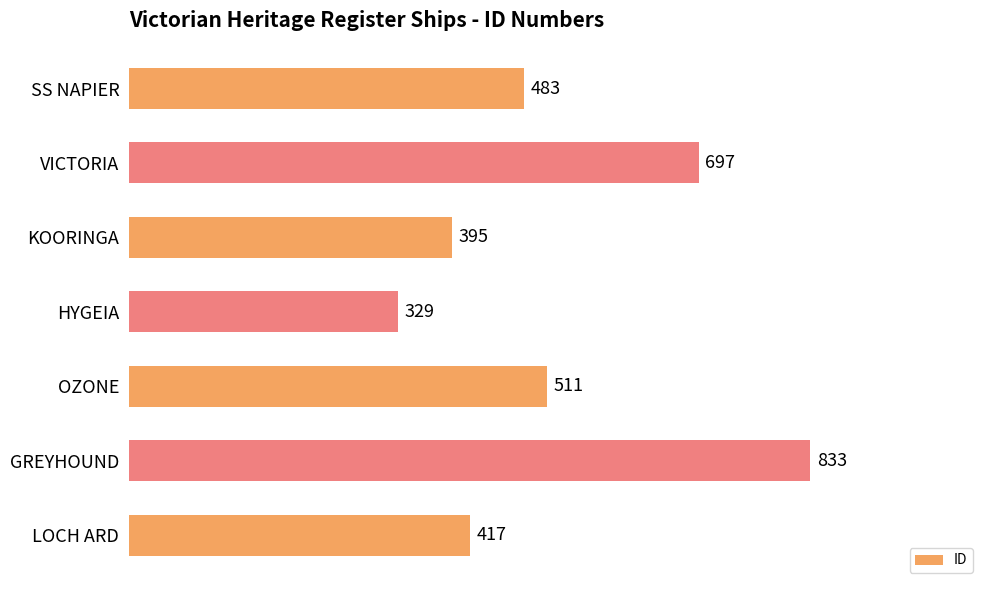

Reading top to bottom, list all the values displayed in this chart.

483	697	395	329	511	833	417